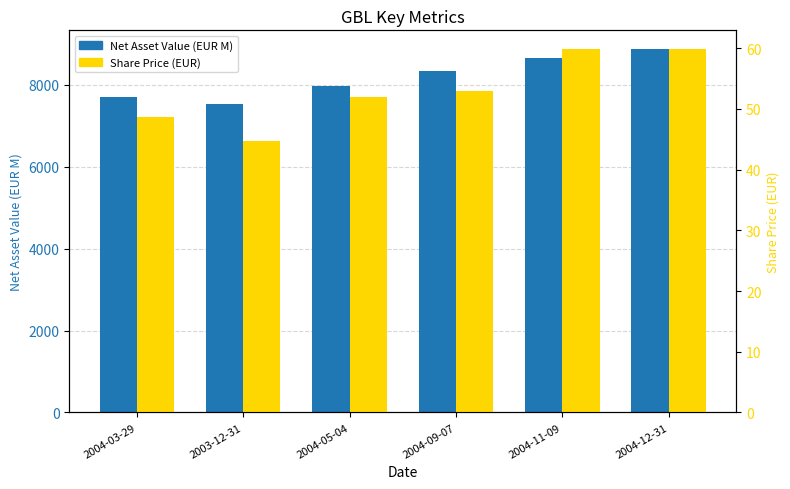

What is the difference between the highest and lowest values at 2004-03-29?

7655.4